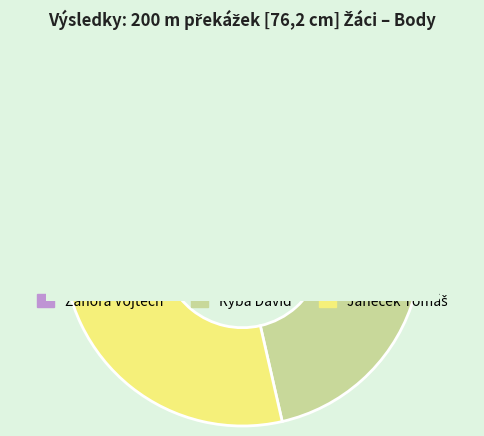

Which has a higher value, Janeček Tomáš or Ryba David?

Ryba David